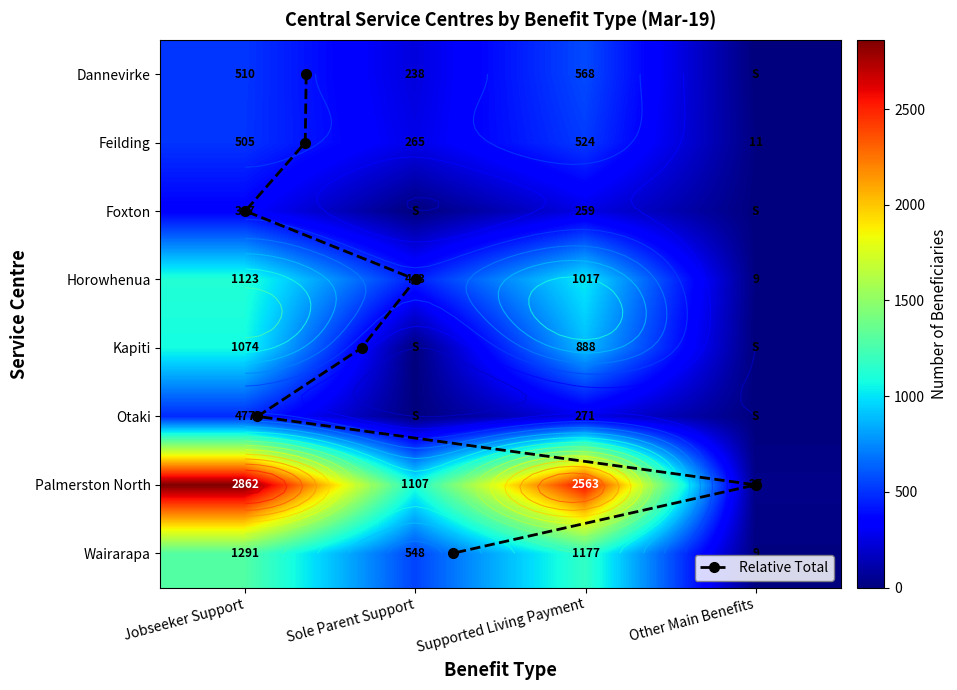

Reading left to right, what are all the values shown in this chart?

Dannevirke: Jobseeker Support=510	Sole Parent Support=238	Supported Living Payment=568	Other Main Benefits=0
Feilding: Jobseeker Support=505	Sole Parent Support=265	Supported Living Payment=524	Other Main Benefits=11
Foxton: Jobseeker Support=347	Sole Parent Support=0	Supported Living Payment=259	Other Main Benefits=0
Horowhenua: Jobseeker Support=1123	Sole Parent Support=443	Supported Living Payment=1017	Other Main Benefits=9
Kapiti: Jobseeker Support=1074	Sole Parent Support=0	Supported Living Payment=888	Other Main Benefits=0
Otaki: Jobseeker Support=477	Sole Parent Support=0	Supported Living Payment=271	Other Main Benefits=0
Palmerston North: Jobseeker Support=2862	Sole Parent Support=1107	Supported Living Payment=2563	Other Main Benefits=27
Wairarapa: Jobseeker Support=1291	Sole Parent Support=548	Supported Living Payment=1177	Other Main Benefits=9